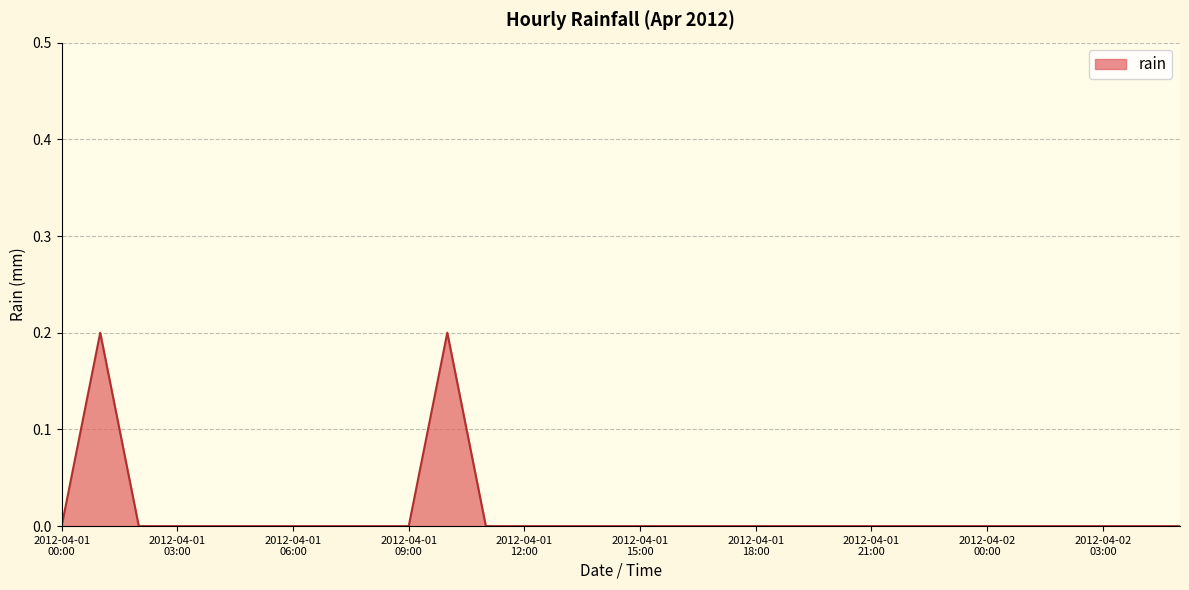

How many series are shown in this chart?

1